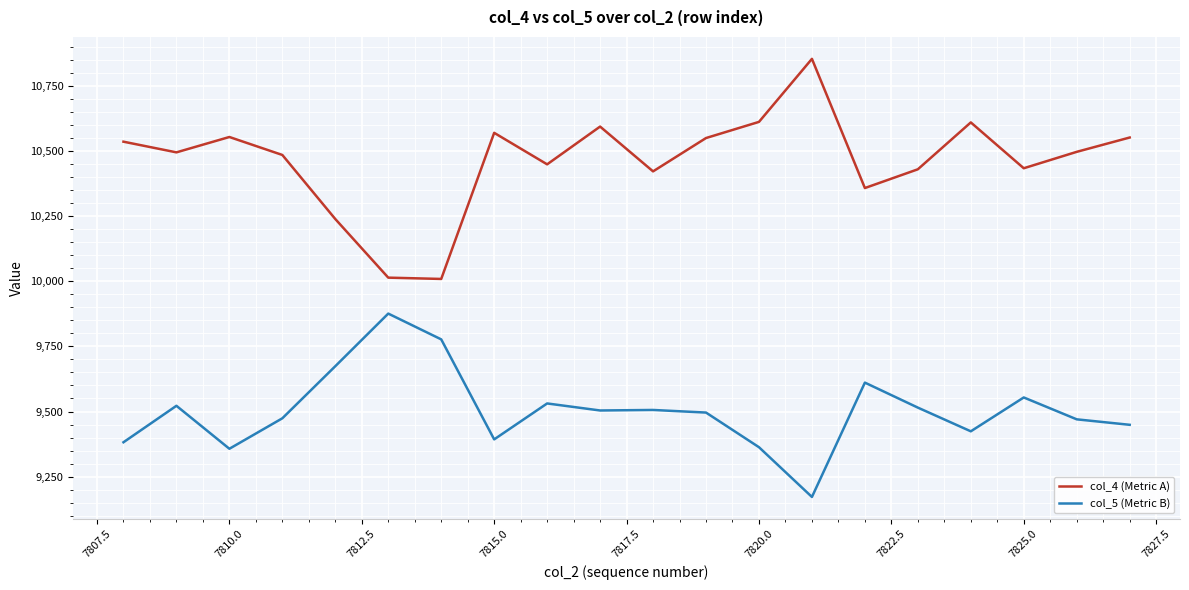

Does the chart have visible grid lines?

Yes